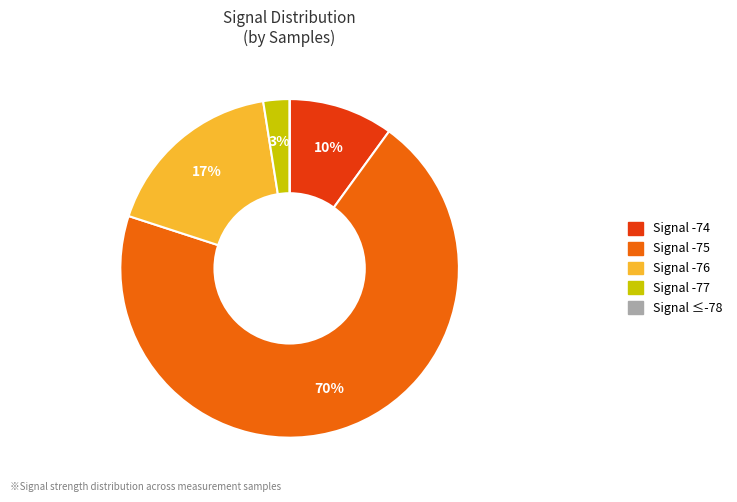

To the nearest percent, what portion does Signal -76 represent?

17%